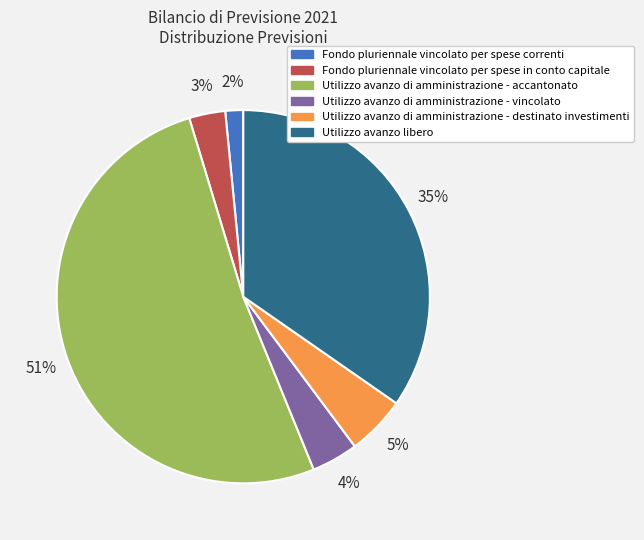

To the nearest percent, what is the difference between the Utilizzo avanzo di amministrazione - accantonato and Utilizzo avanzo di amministrazione - vincolato slice percentages?

47%